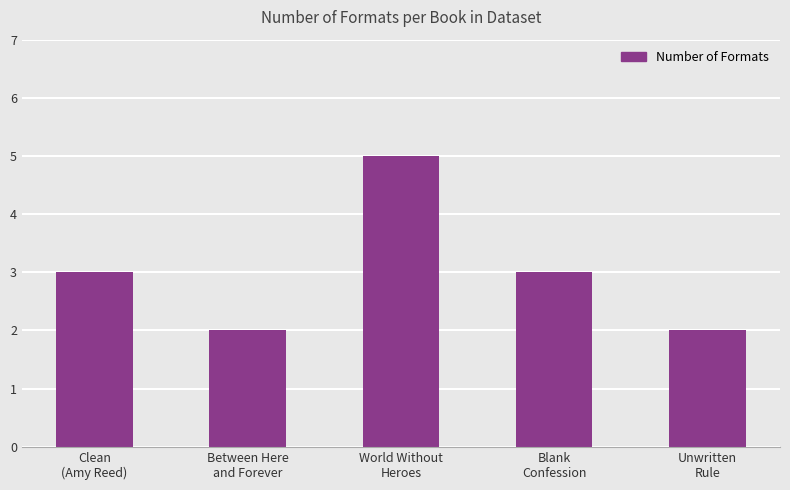

Reading left to right, list all the values displayed in this chart.

Clean
(Amy Reed)=3	Between Here
and Forever=2	World Without
Heroes=5	Blank
Confession=3	Unwritten
Rule=2